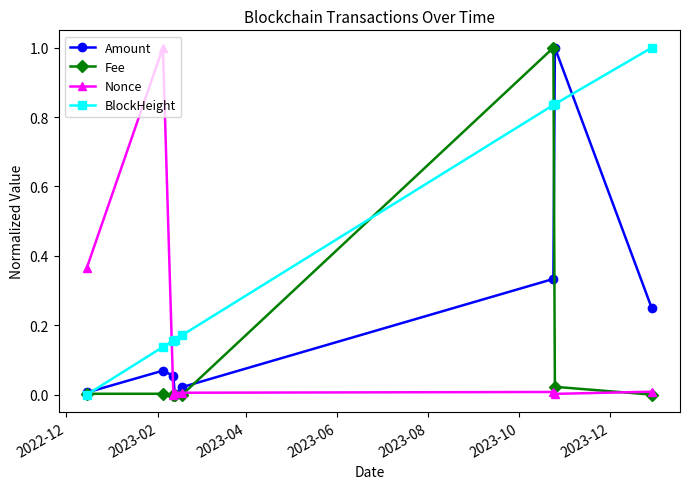

Which series has the largest total across all categories?

BlockHeight